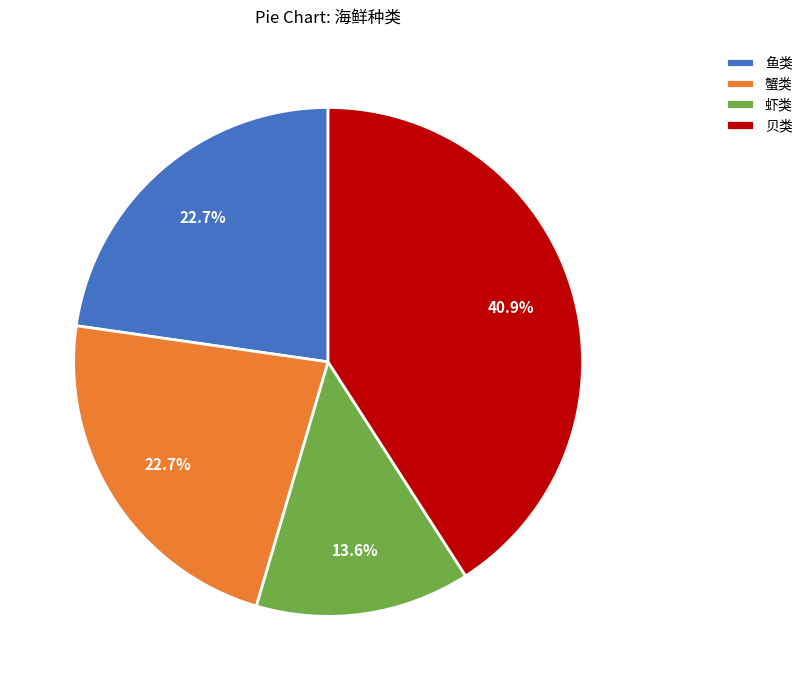

Do 虾类 and 鱼类 together represent more than half of the pie?

No